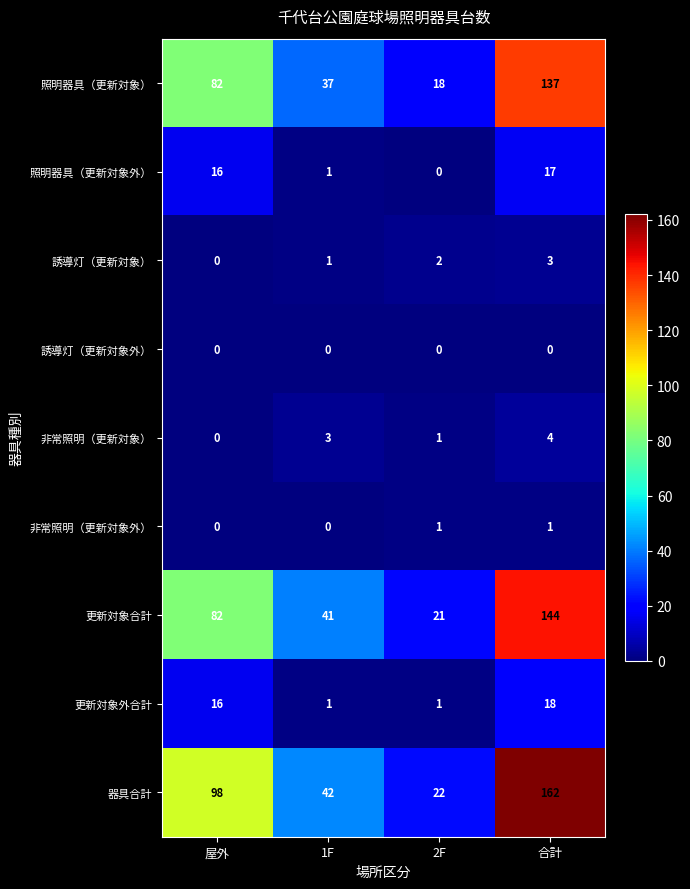

Which series has the largest total across all categories?

器具合計